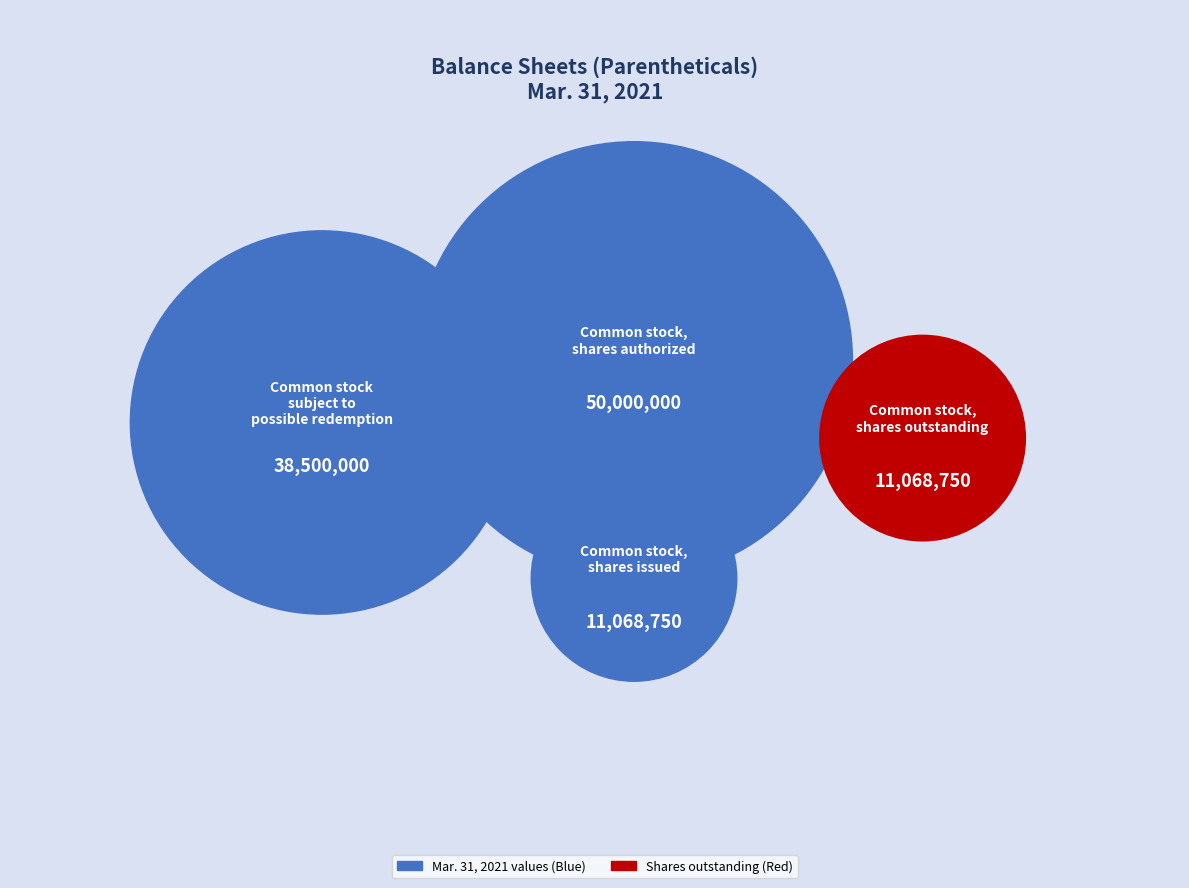

Rank the categories by value from lowest to highest.

Common stock, shares issued, Common stock, shares outstanding, Common stock subject to possible redemption, Common stock, shares authorized